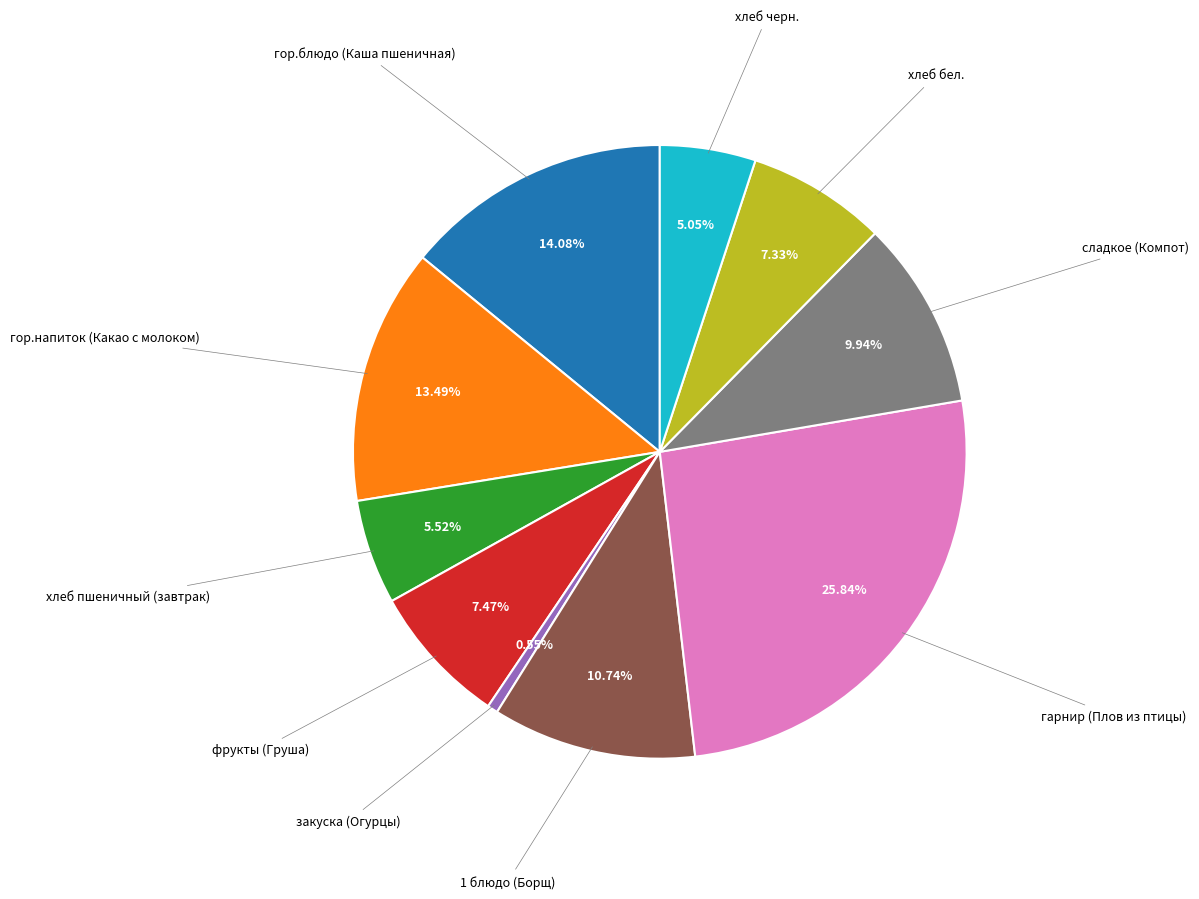

How many slices are in this pie chart?

10